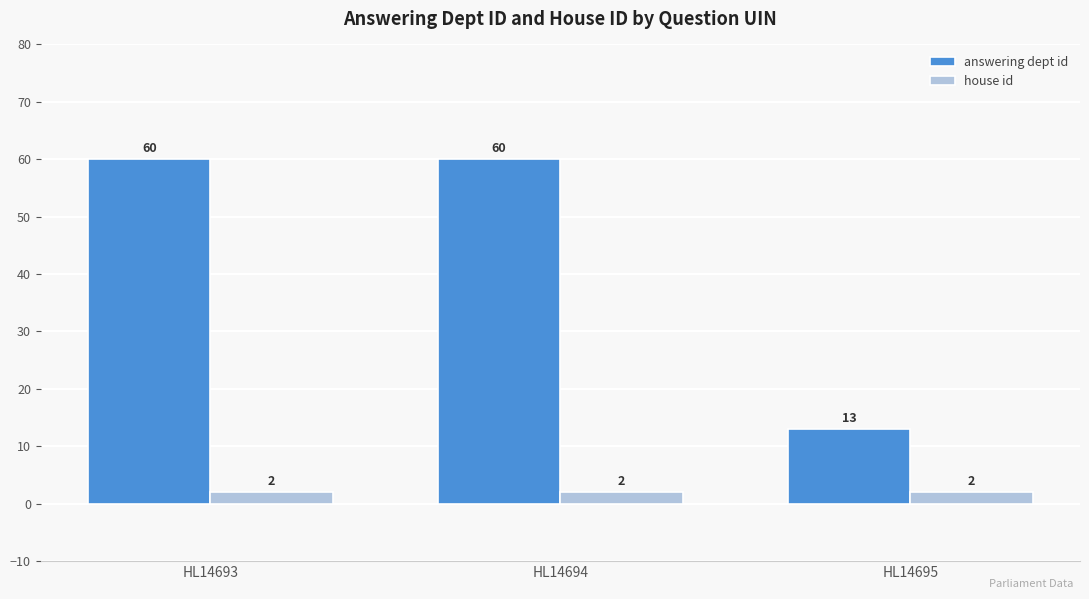

Which series has the largest range (max minus min)?

answering dept id